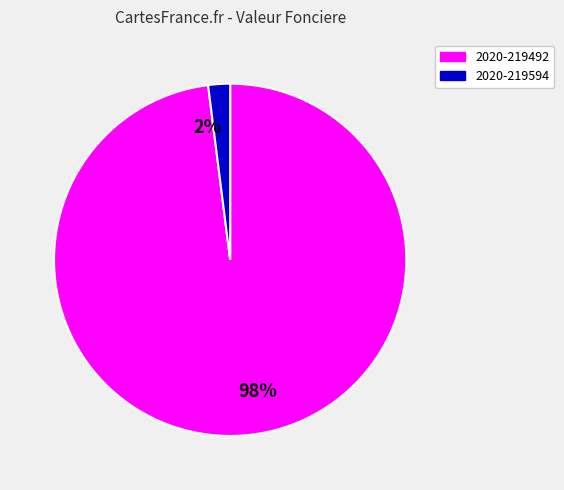

To the nearest percent, what is the combined percentage of 2020-219594 and 2020-219492?

100%